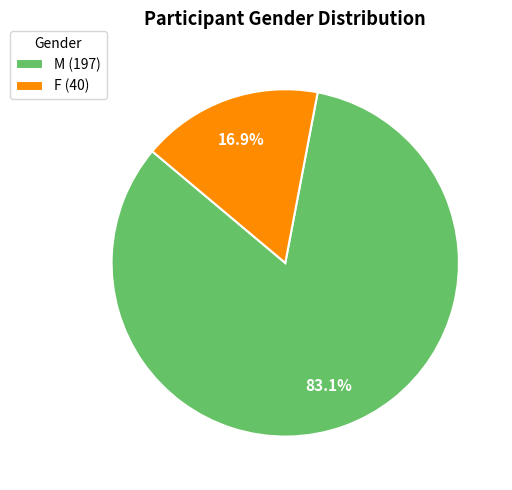

The M slice represents 74% of the pie. True or false?

False